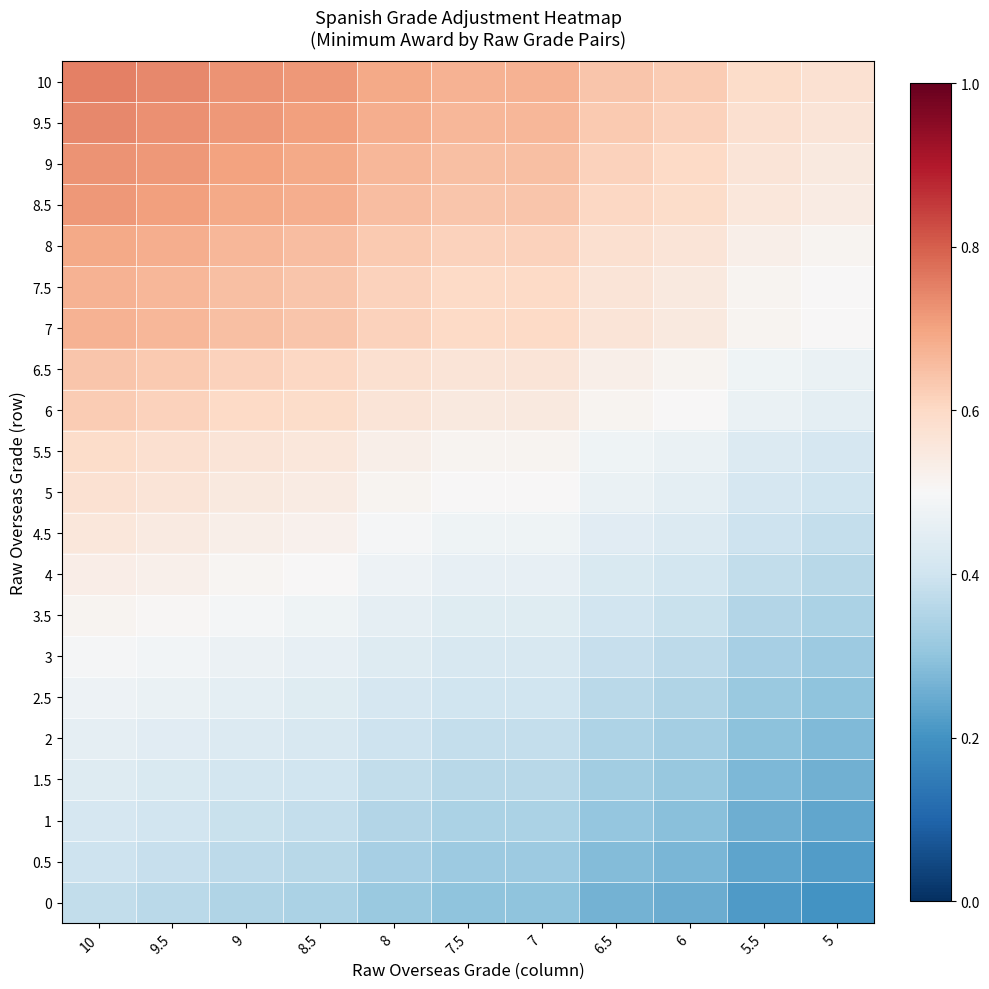

What is the total value across all series at 5?

8.4